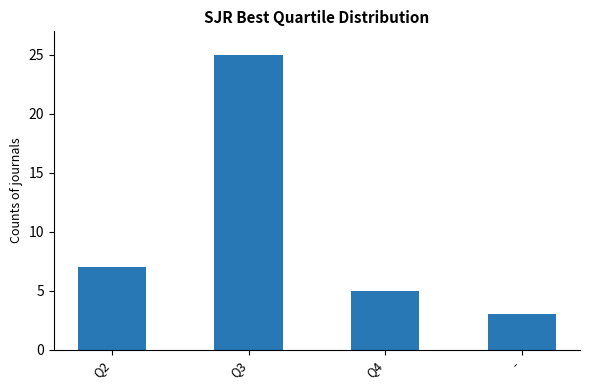

Reading right to left, transcribe all the data shown in this chart.

3	5	25	7